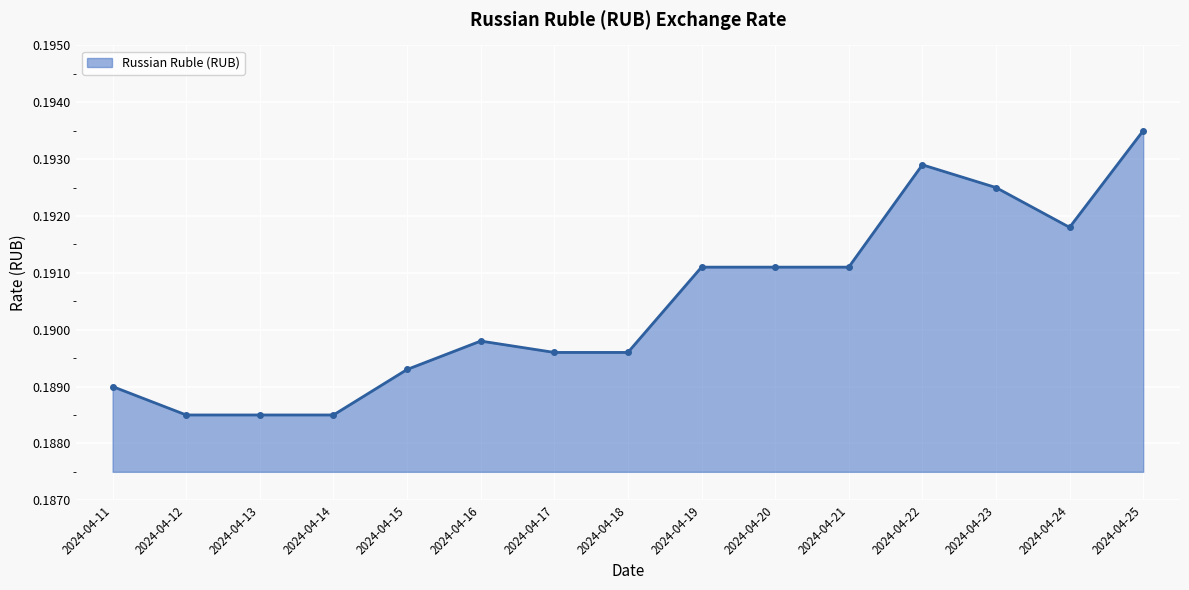

What is the sum of all values?

2.9